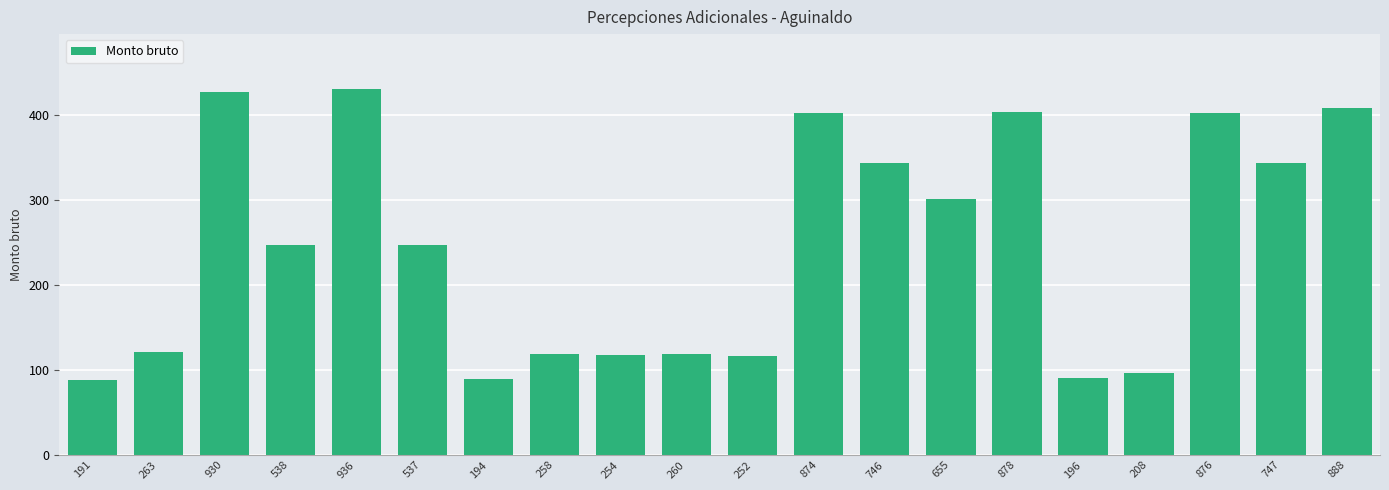

What is the difference between the maximum and minimum values?

342